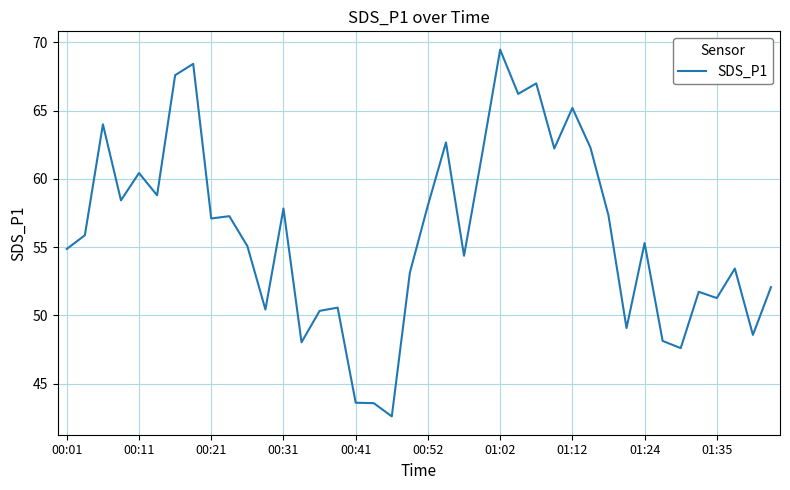

What is the maximum value shown in the chart?

69.5